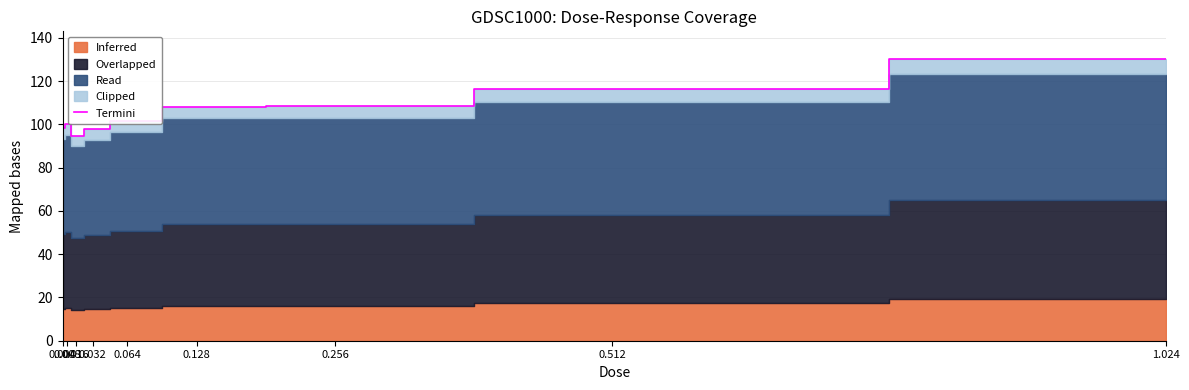

What is the minimum value for Termini?

94.7